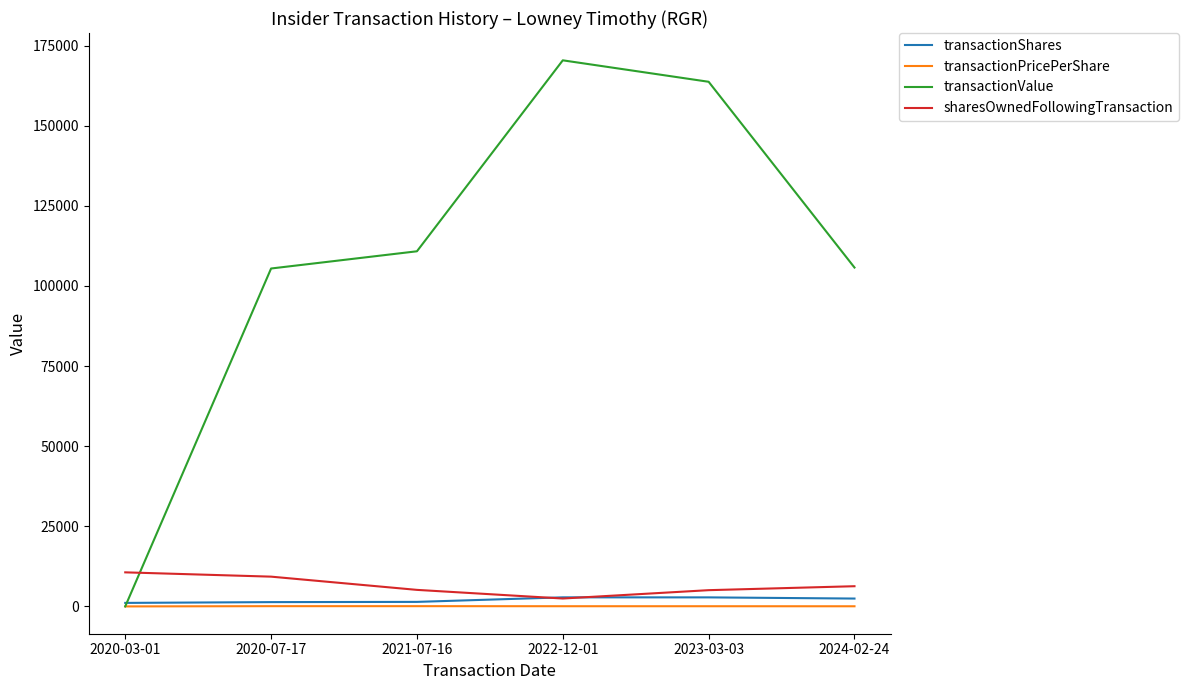

The value of transactionPricePerShare at 2020-03-01 is 0.0. True or false?

True